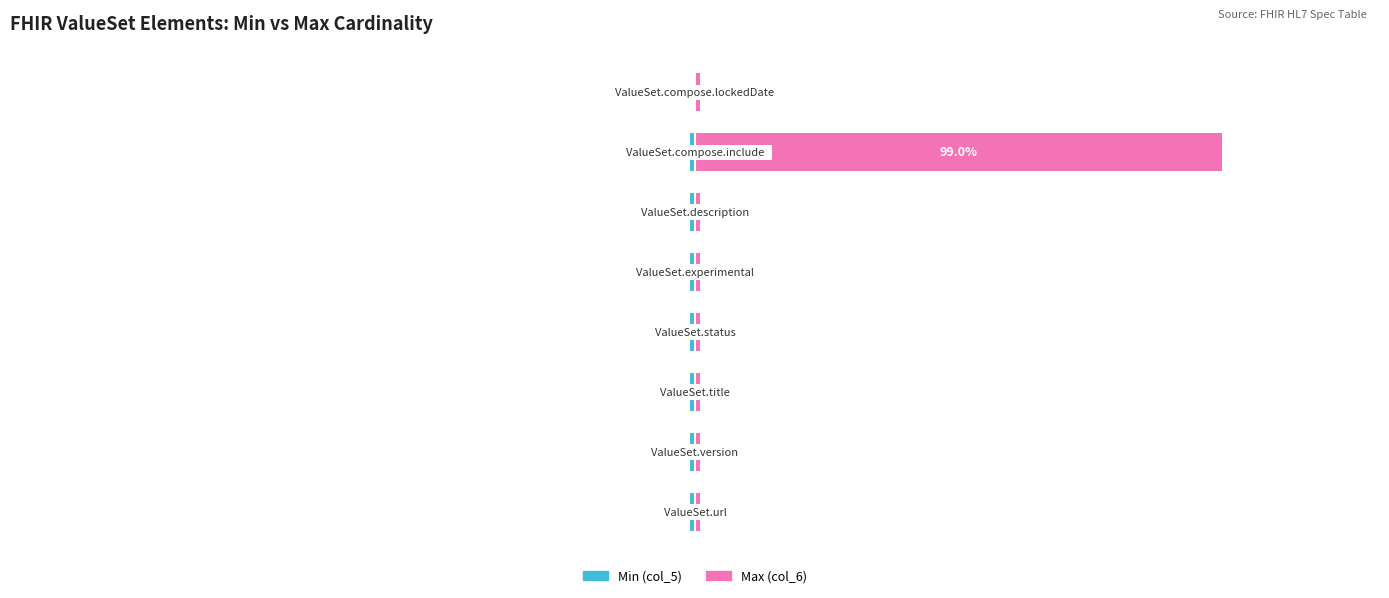

What is the sum of all Max (col_6) values?

106